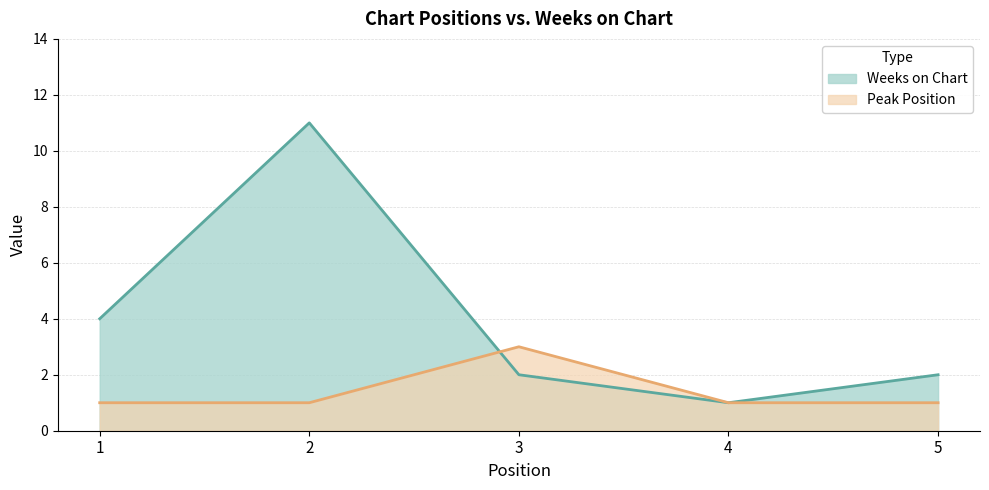

What is the difference between the maximum and minimum values in the Weeks on Chart series?

10